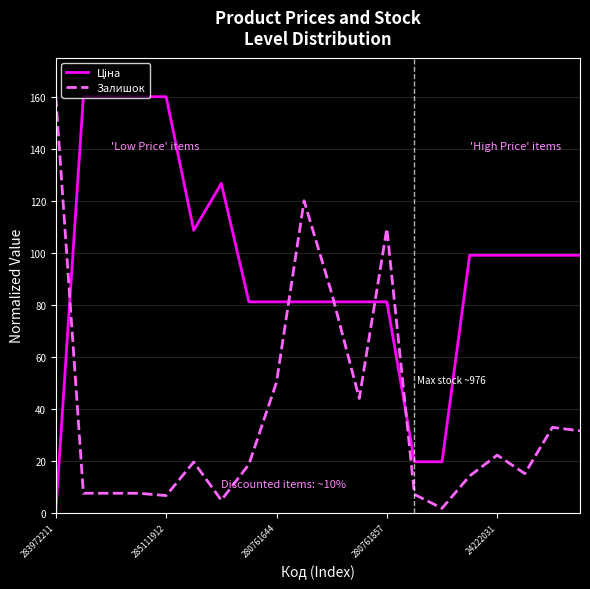

What is the maximum value shown in the chart?

160.0